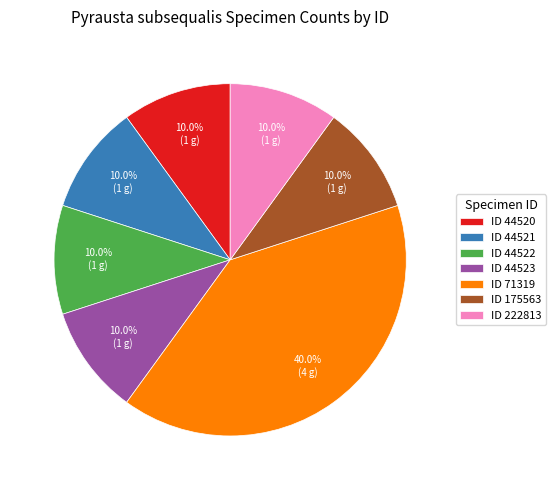

What is the ratio of the value at ID 175563 to the value at ID 44520?

1.0